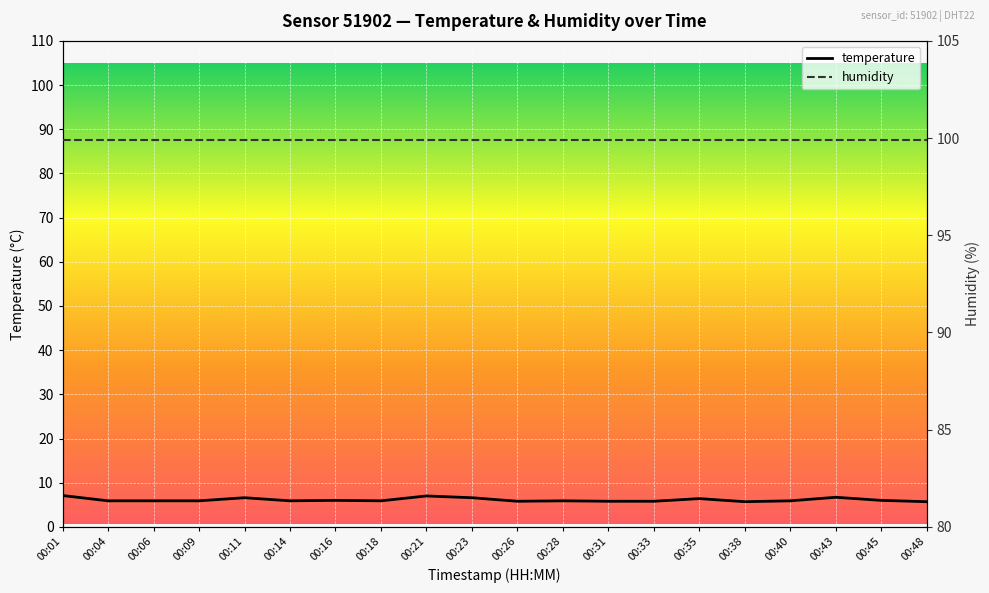

Reading left to right, what are all the values shown in this chart?

temperature: 7.1	5.9	5.9	5.9	6.6	5.9	6.0	5.9	7.0	6.6	5.8	5.9	5.8	5.8	6.4	5.7	5.9	6.7	6.0	5.7
humidity: 99.9	99.9	99.9	99.9	99.9	99.9	99.9	99.9	99.9	99.9	99.9	99.9	99.9	99.9	99.9	99.9	99.9	99.9	99.9	99.9